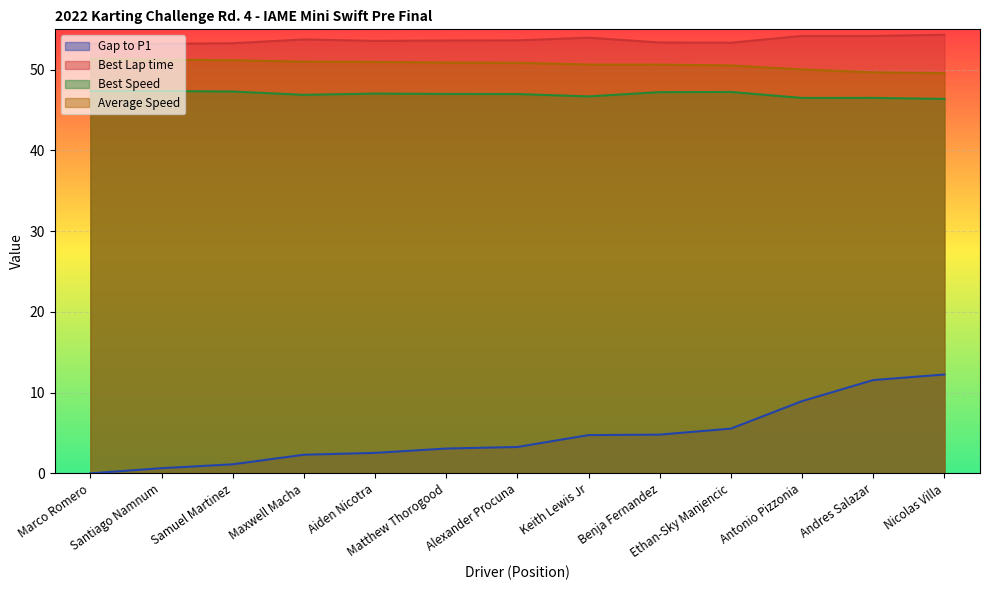

What is the difference between the maximum and second lowest values in the Average Speed series?

1.7